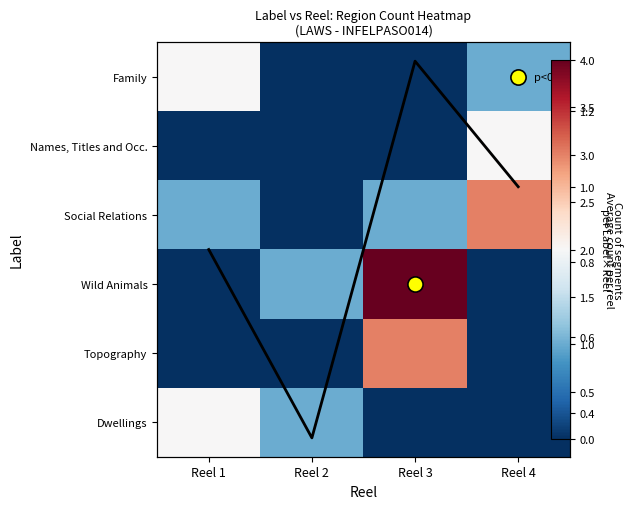

At which category is the sum across all series the highest?

Reel 3